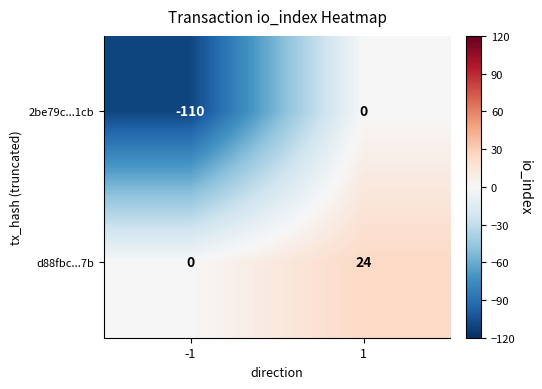

Which series has the largest range (max minus min)?

2be79c...1cb